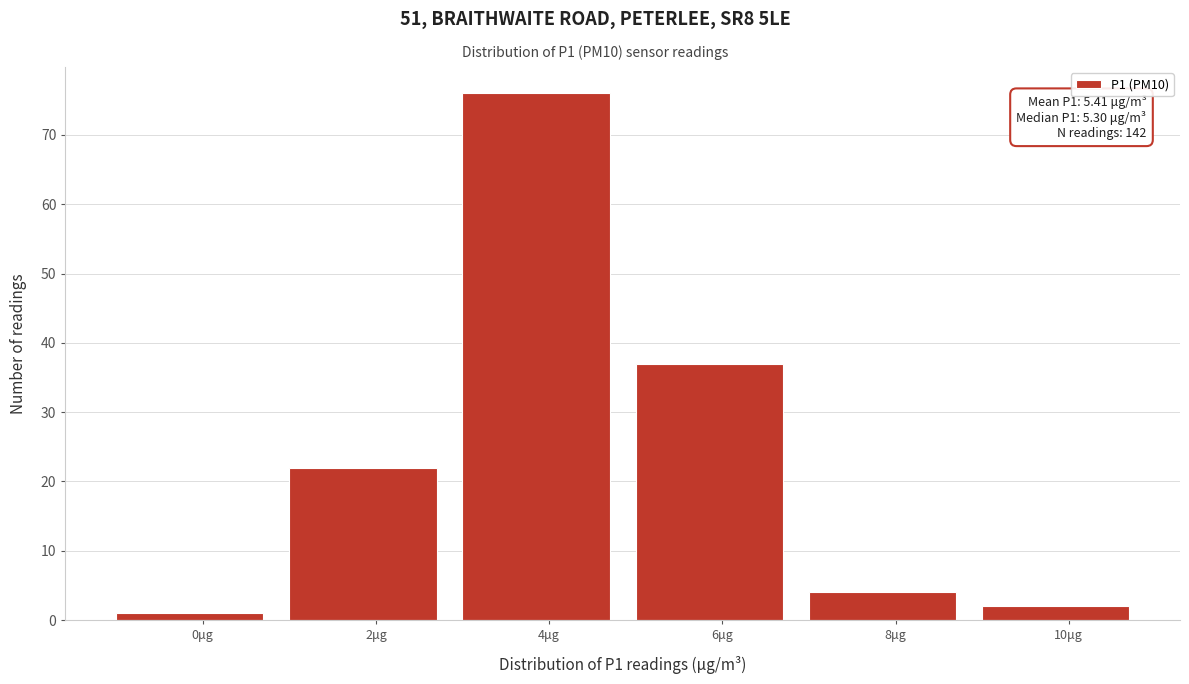

Reading left to right, list all the values displayed in this chart.

0μg=1	2μg=22	4μg=76	6μg=37	8μg=4	10μg=2